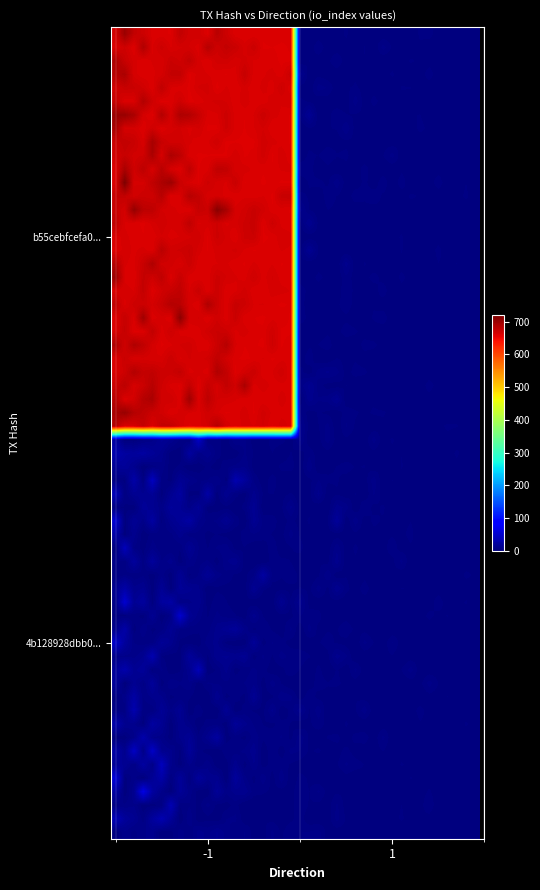

Reading left to right, transcribe all the data shown in this chart.

b55cebfcefa090ac79af20e2cfb8b8c0e07fd51: 660	0
4b128928dbb04cc7ba12f9e9ba26e9e6b29b7f2: 0	0